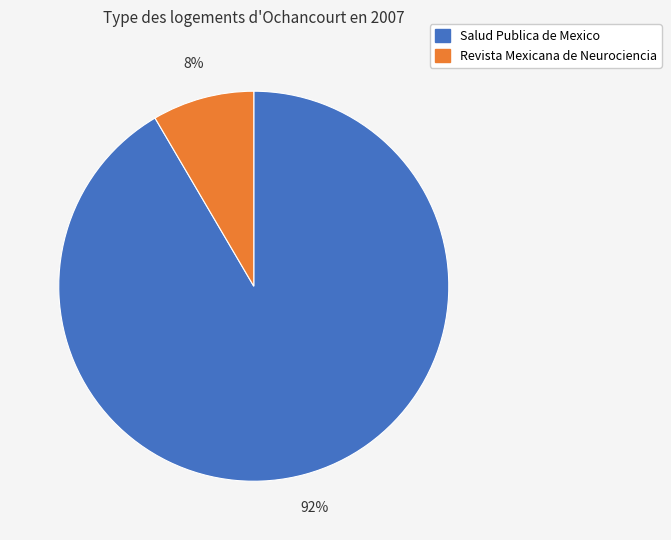

Does any single category account for the majority?

Yes